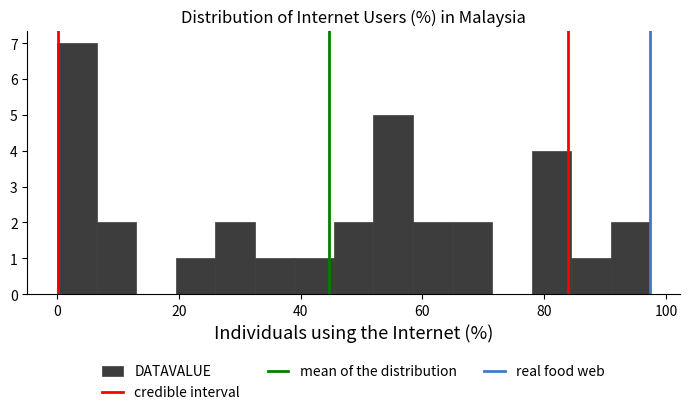

Around what value on the x-axis is the tallest bar? Give the approximate position of its centre, as read against the axis.

4